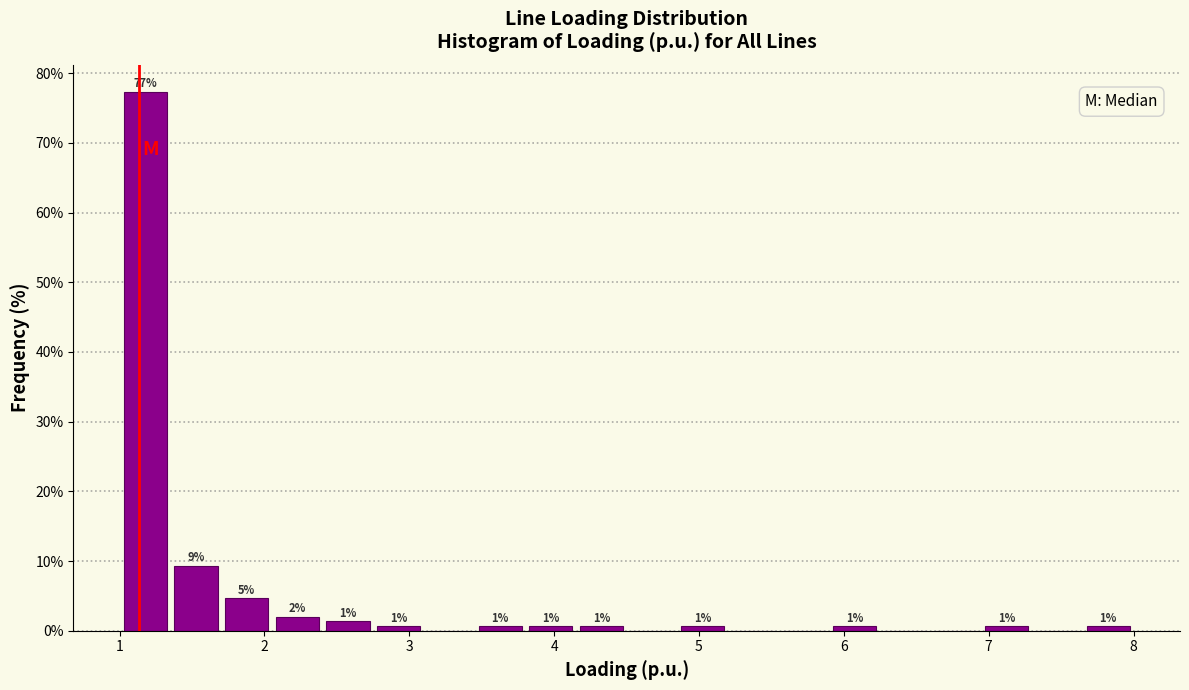

Around what value on the x-axis is the tallest bar? Give the approximate position of its centre, as read against the axis.

1.2